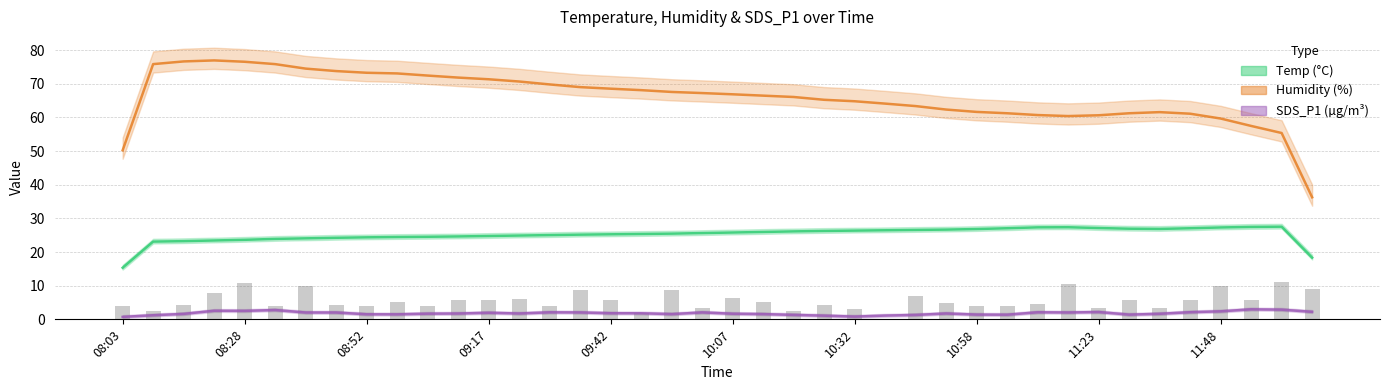

At 09:11, list the series in order from smallest to largest.

SDS_P1, Temp, Humidity